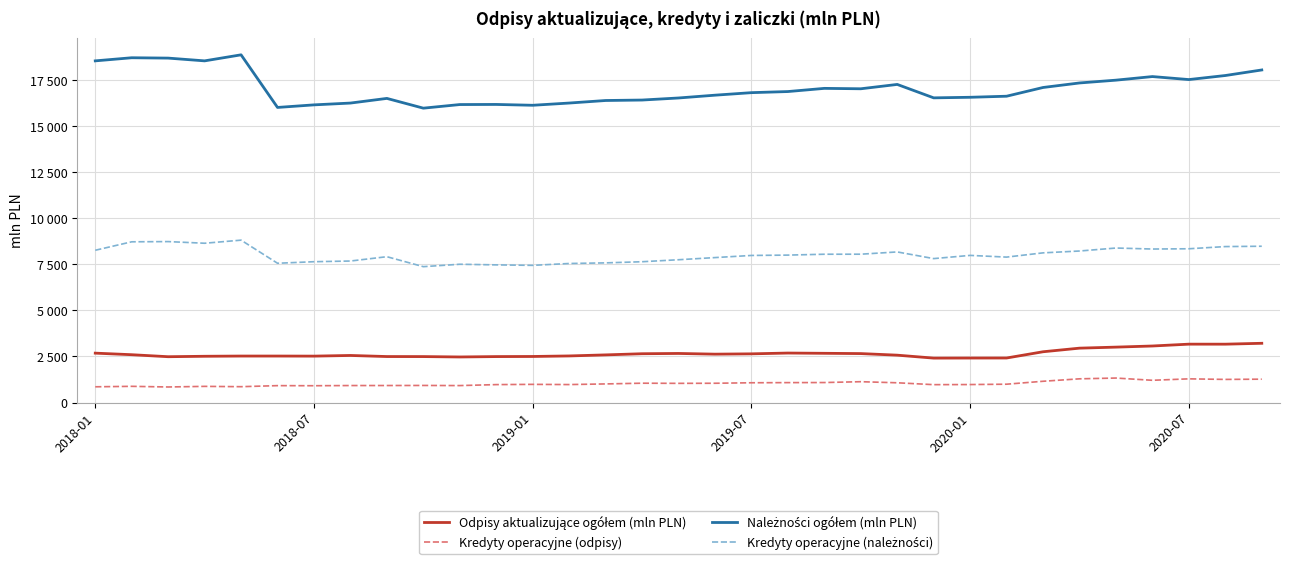

Does the chart have visible grid lines?

Yes